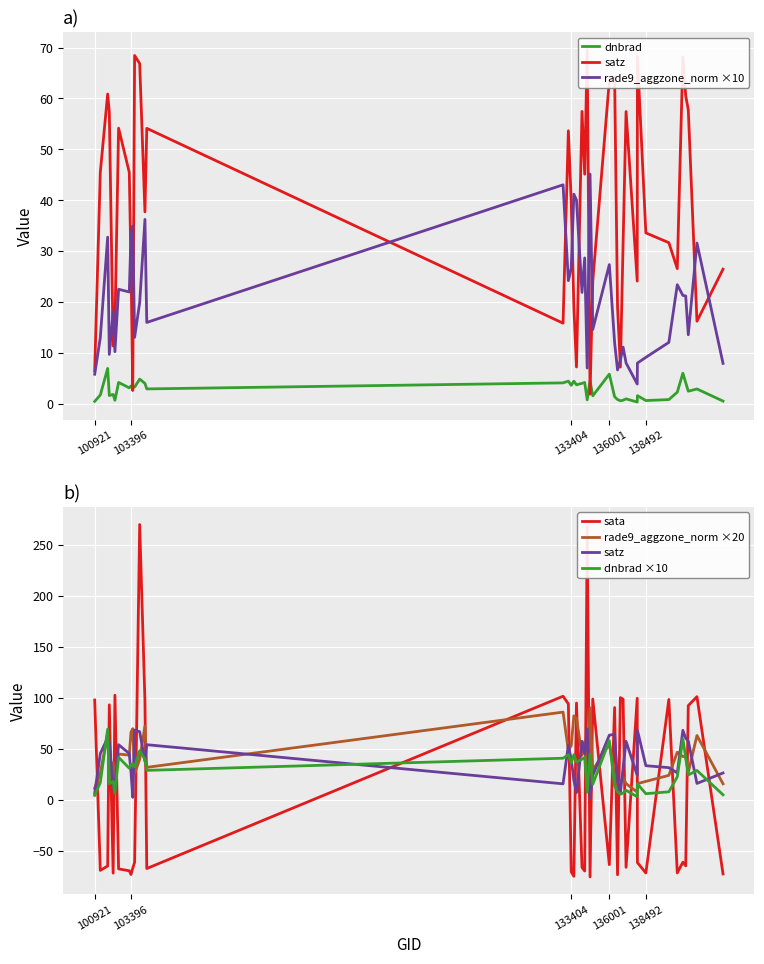

True or false: rade9_aggzone_norm ×10 and dnbrad cross at least once.

False